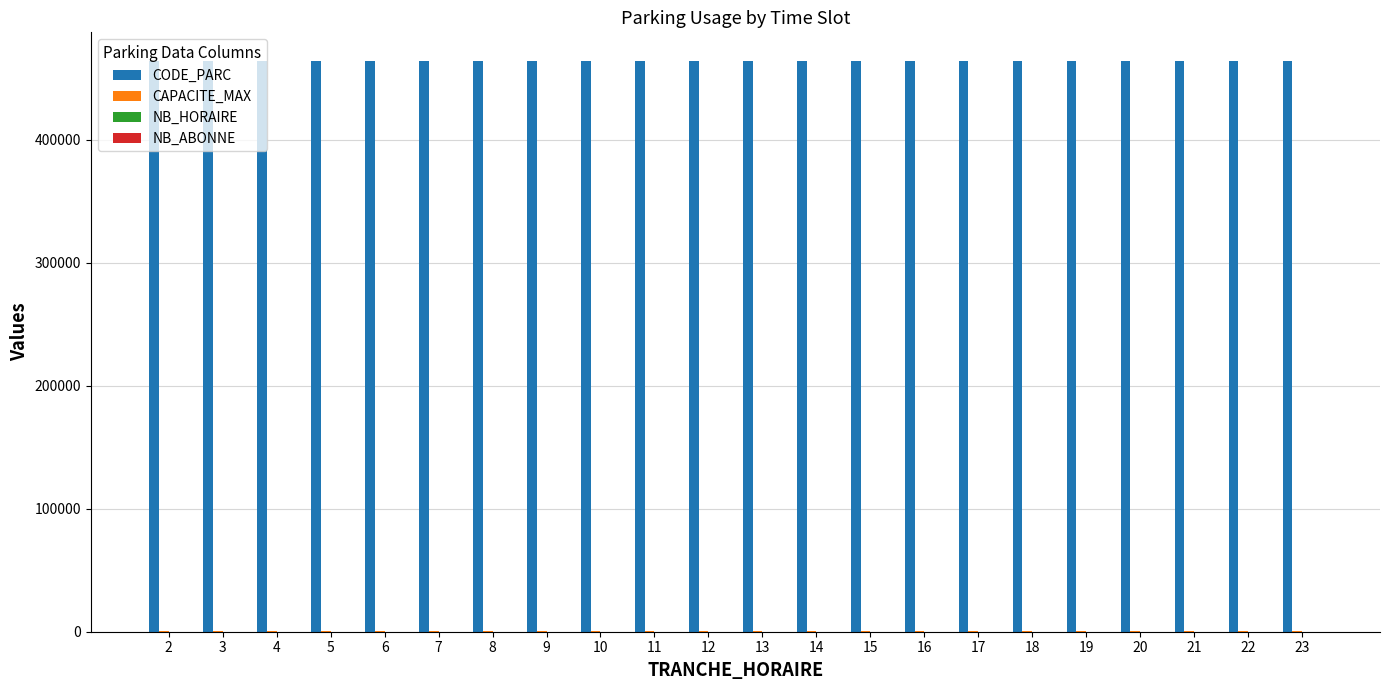

What is the maximum value shown in the chart?

464011